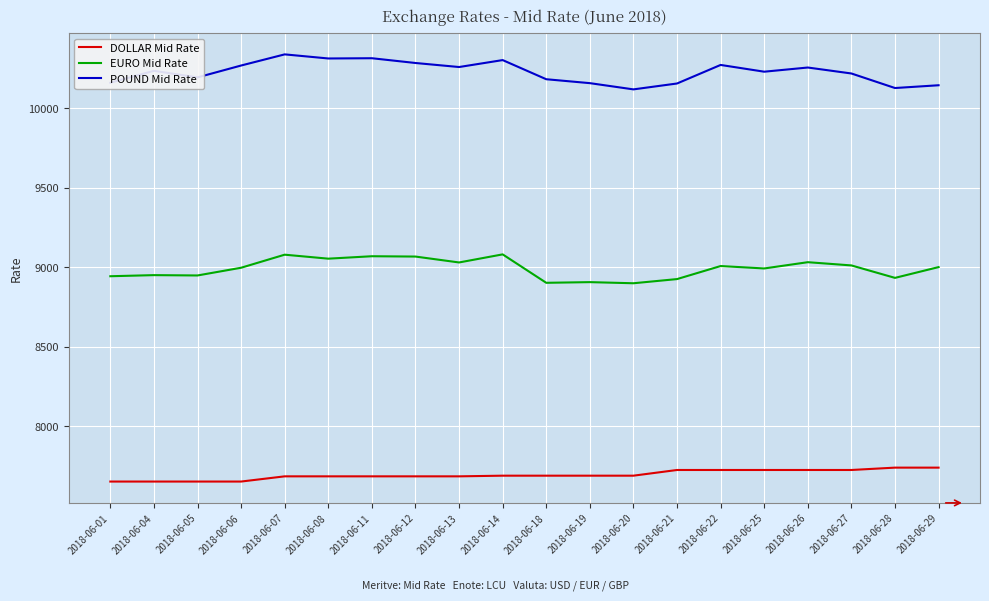

True or false: EURO Mid Rate and POUND Mid Rate cross at least once.

False